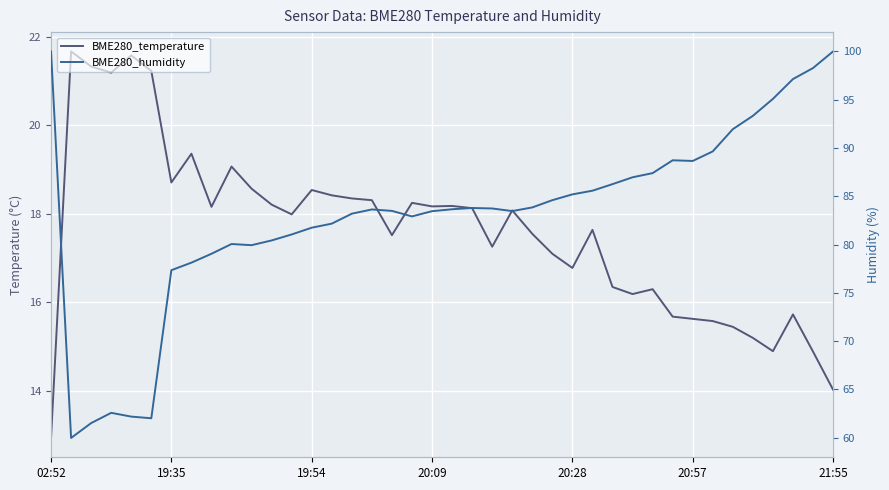

Rank the series by their average value, from lowest to highest.

BME280_temperature, BME280_humidity